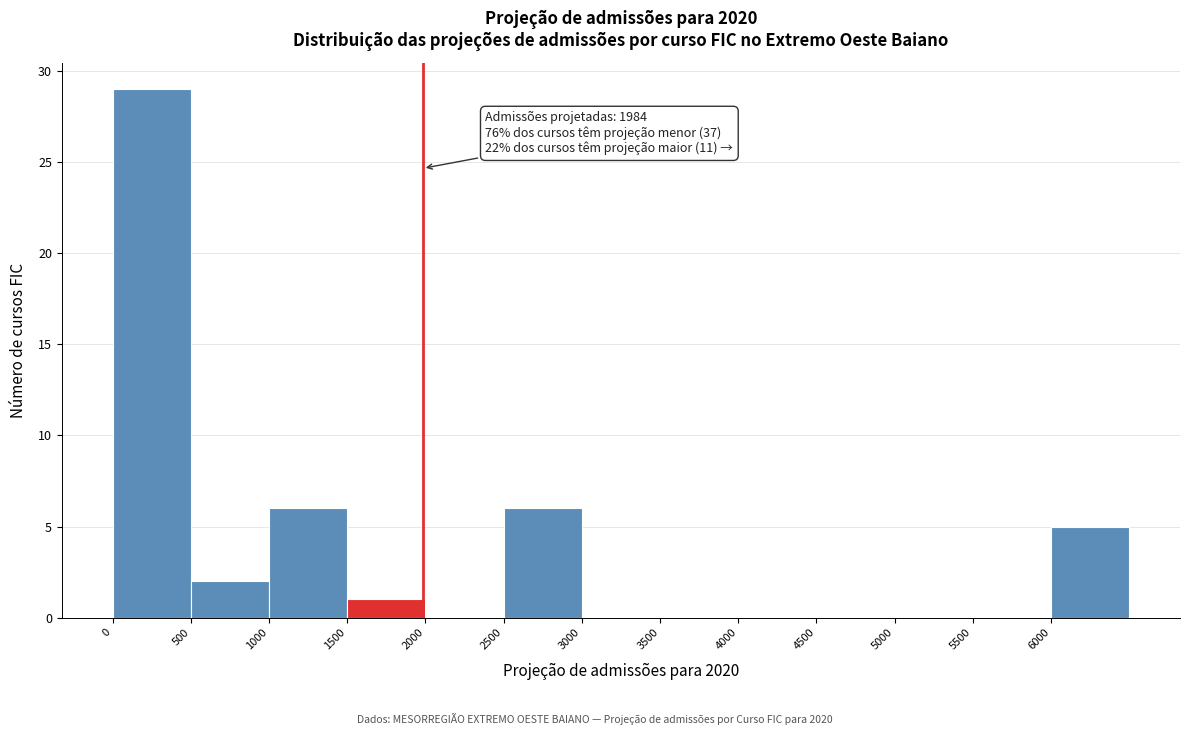

Which range on the x-axis has the tallest bar?

0 to 500